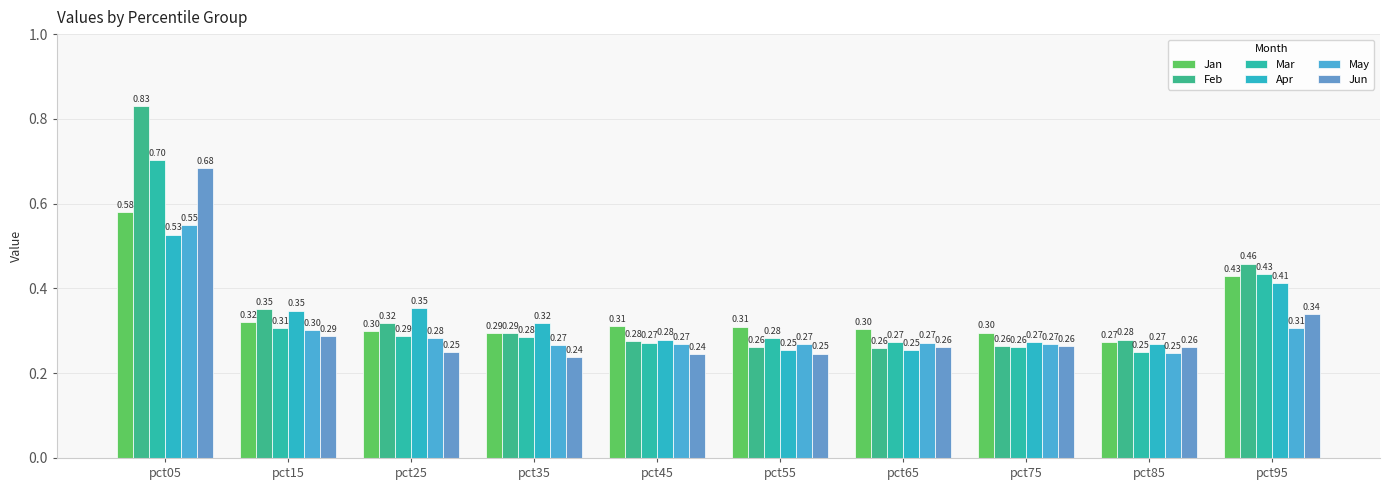

How many Feb values are between 0 and 1?

10